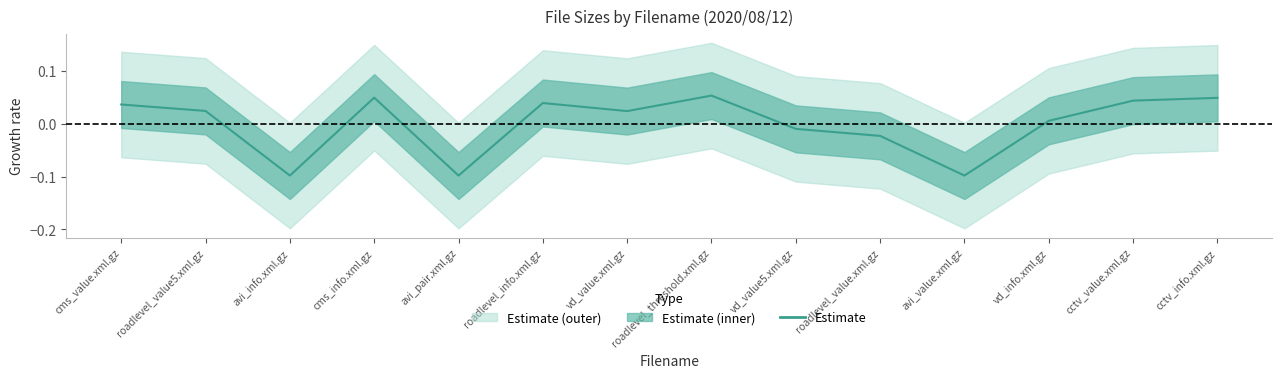

What is the maximum value shown in the chart?

0.1